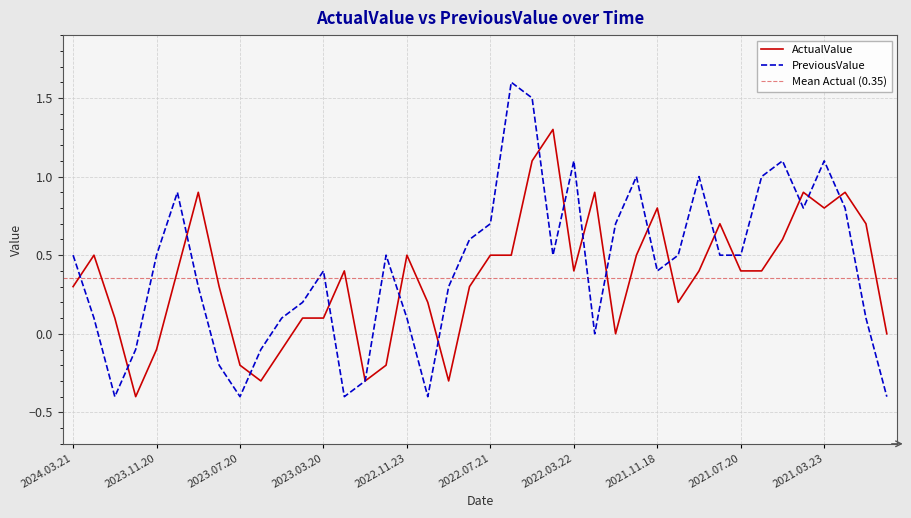

What is the approximate value of ActualValue at 2021.12.20?

0.5